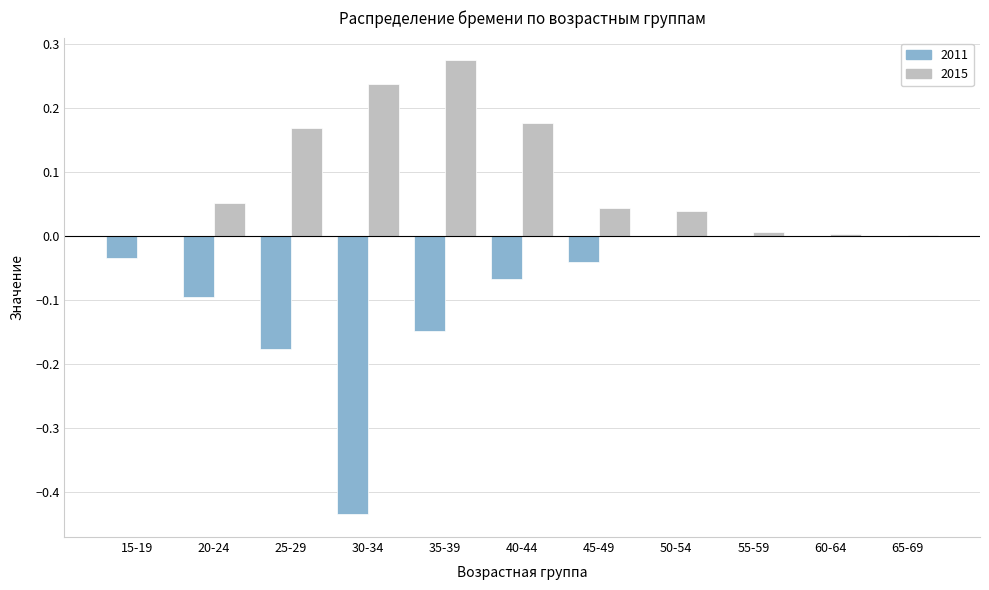

What is the sum of all 2015 values?

1.0